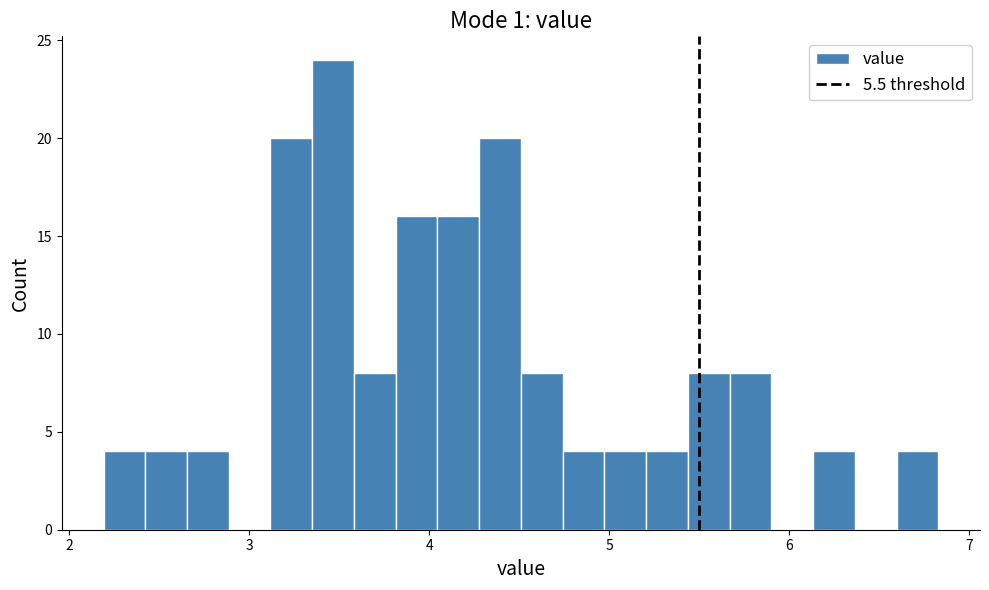

Around what value on the x-axis is the tallest bar? Give the approximate position of its centre, as read against the axis.

3.5